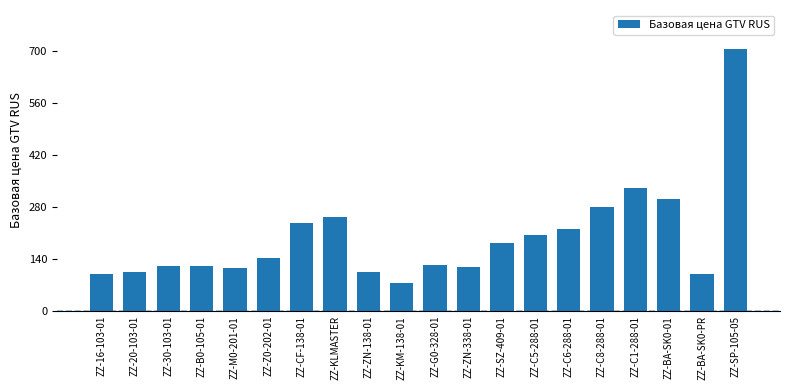

What is the change in value from ZZ-KLMASTER to ZZ-ZN-138-01?

-148.8